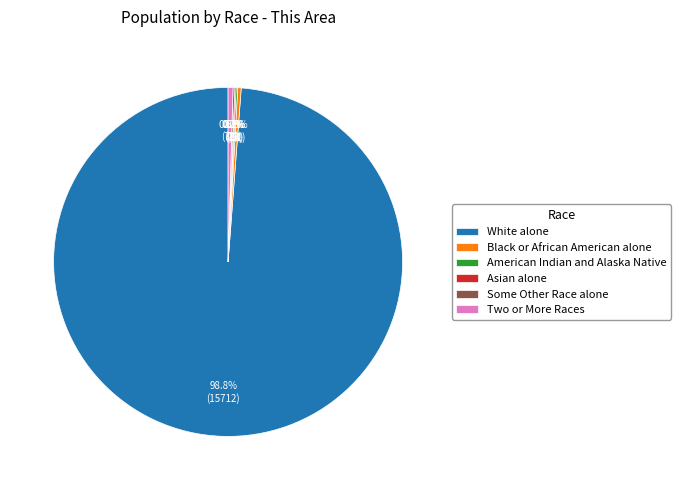

Between White alone and Black or African American alone, which is larger?

White alone